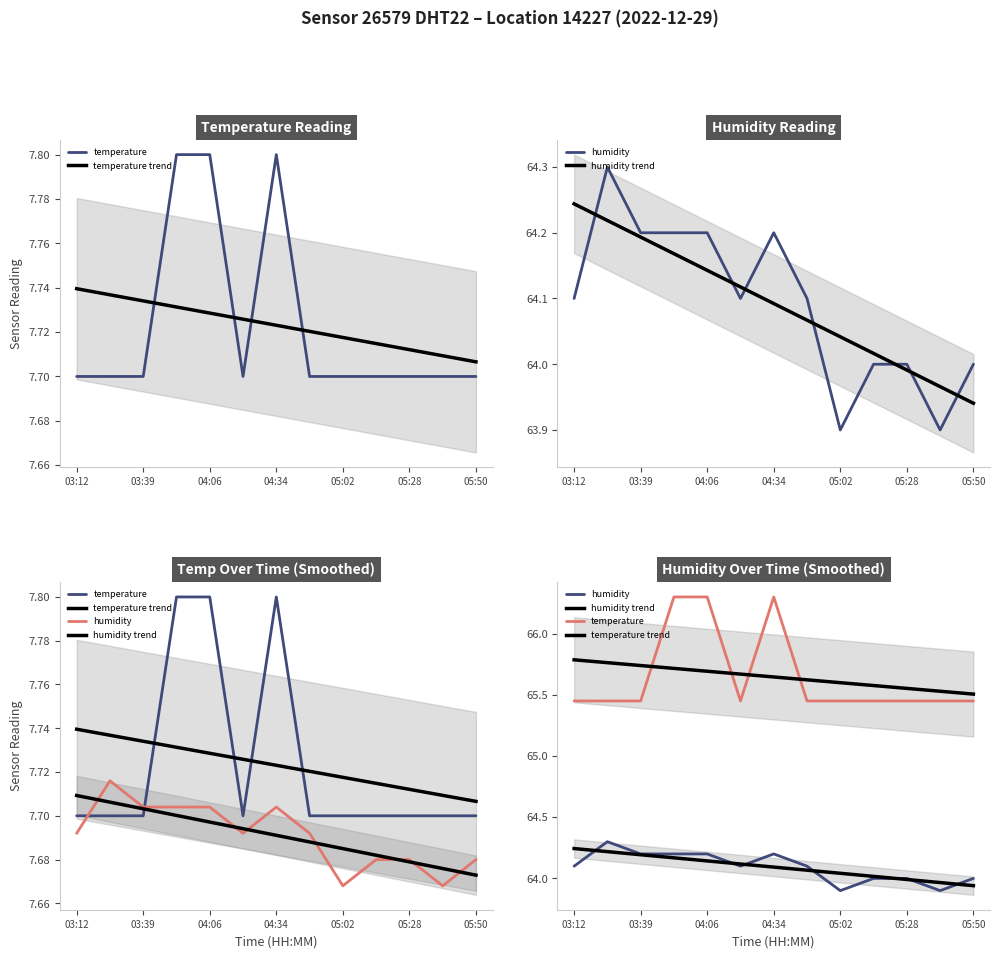

True or false: humidity trend and temperature trend intersect in this chart.

False